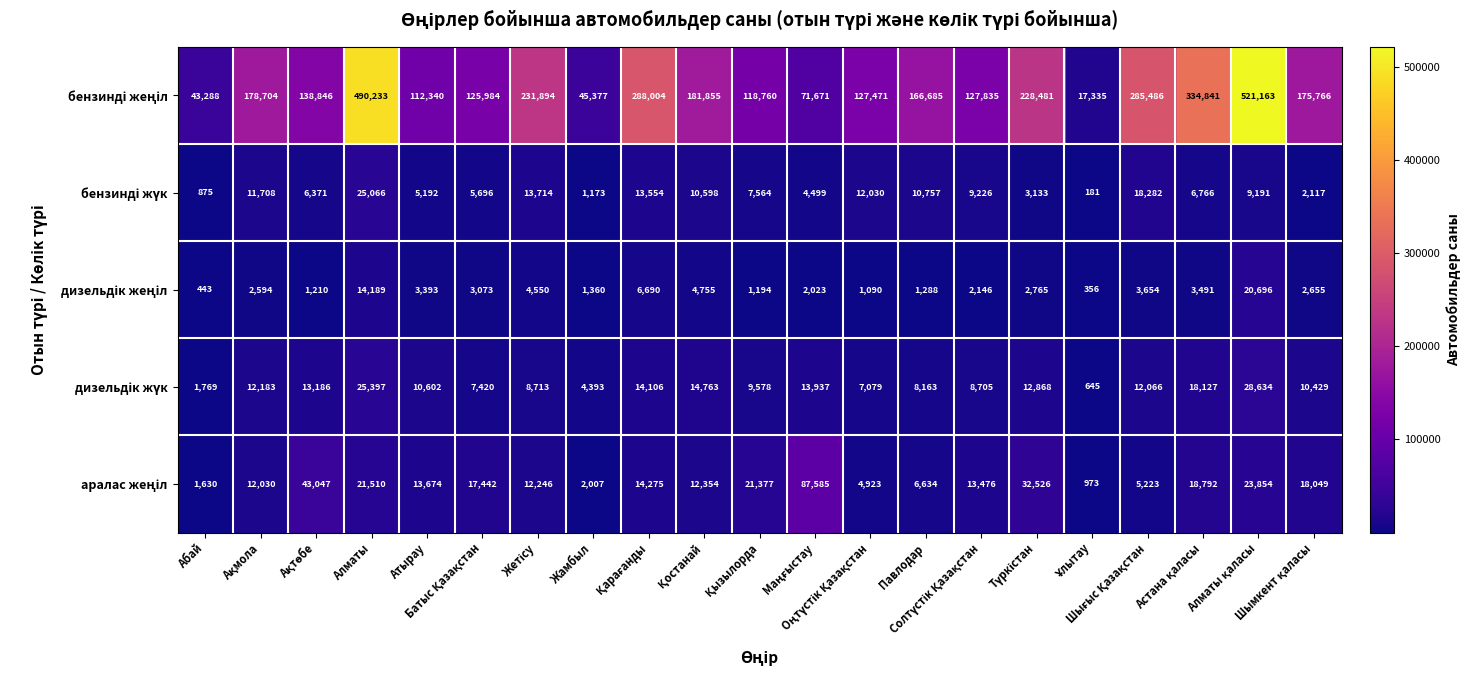

At how many categories does at least one series exceed 193473?

7